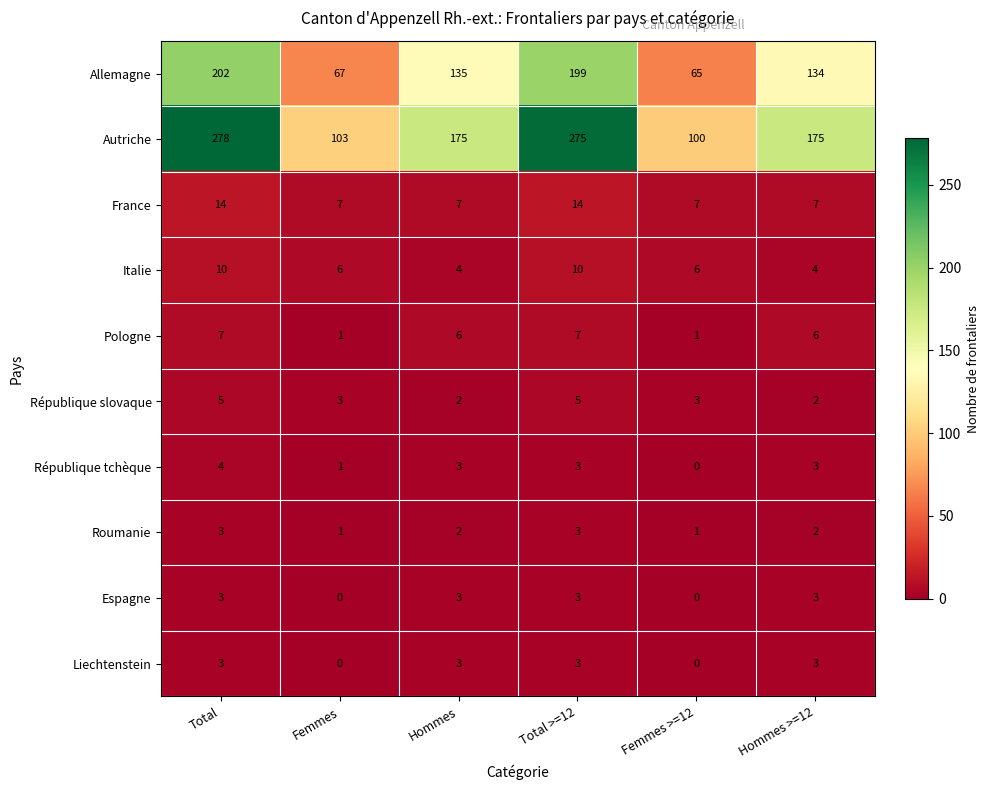

Which series has the largest total across all categories?

Autriche